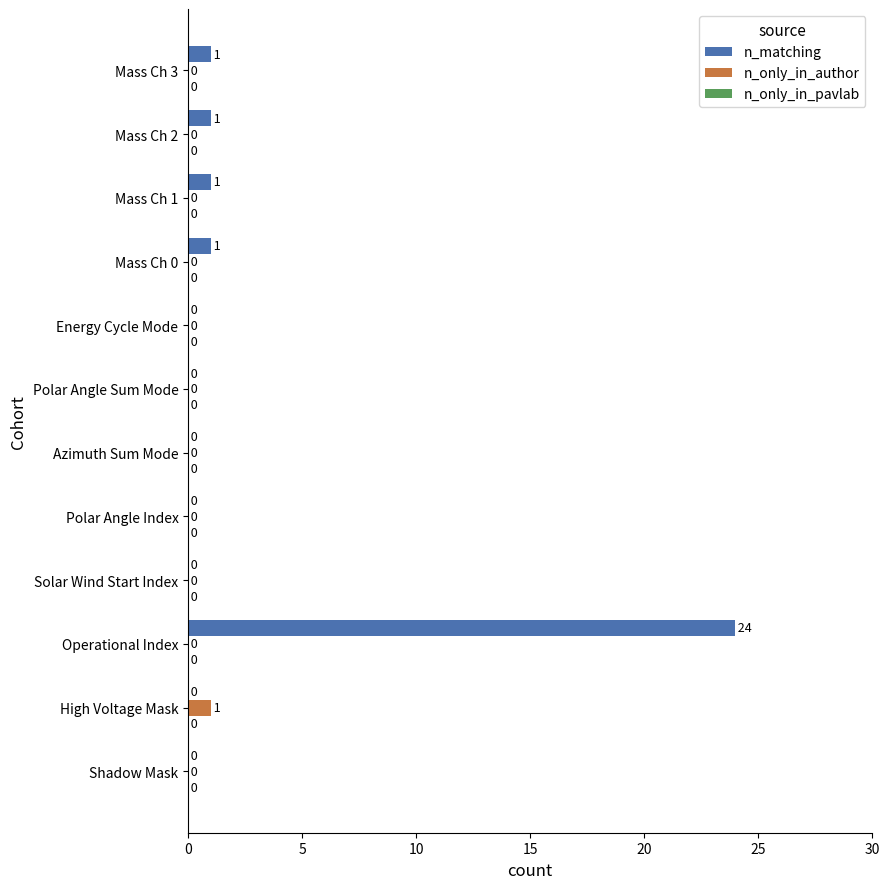

Is it true that n_only_in_author equals 0 at Mass Ch 2?

True